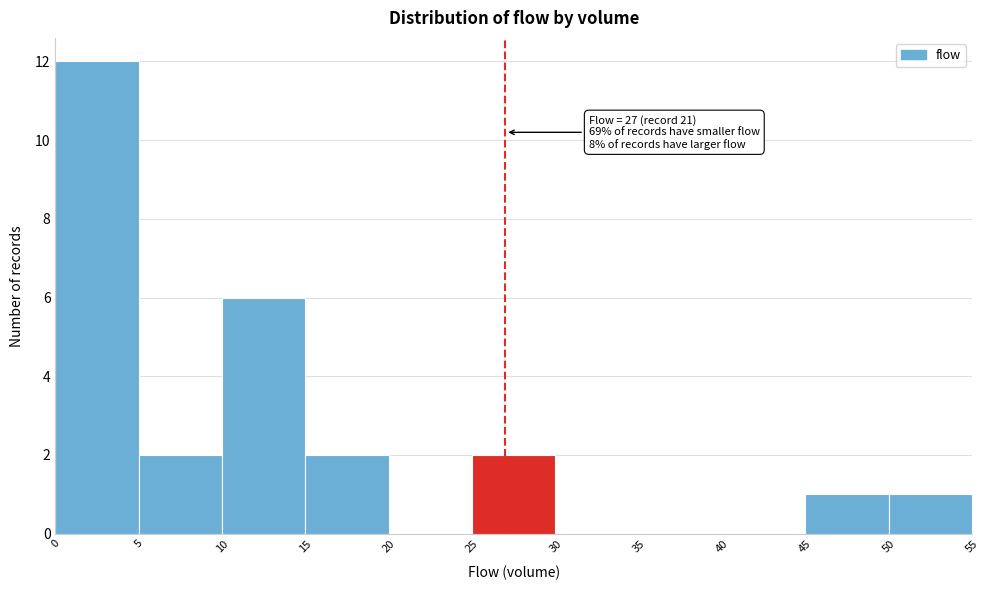

Which range on the x-axis has the tallest bar?

0 to 5